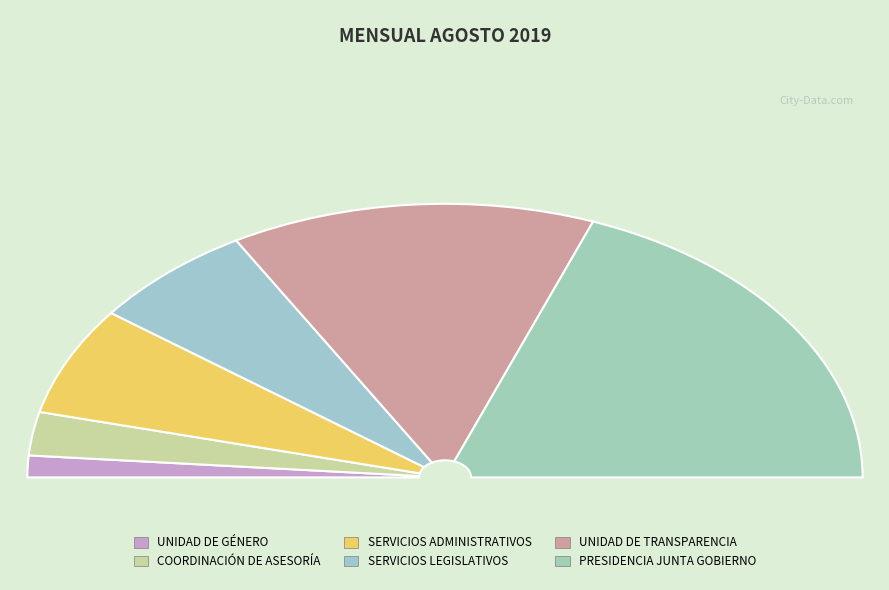

What is the largest slice in the pie chart?

PRESIDENCIA JUNTA GOBIERNO